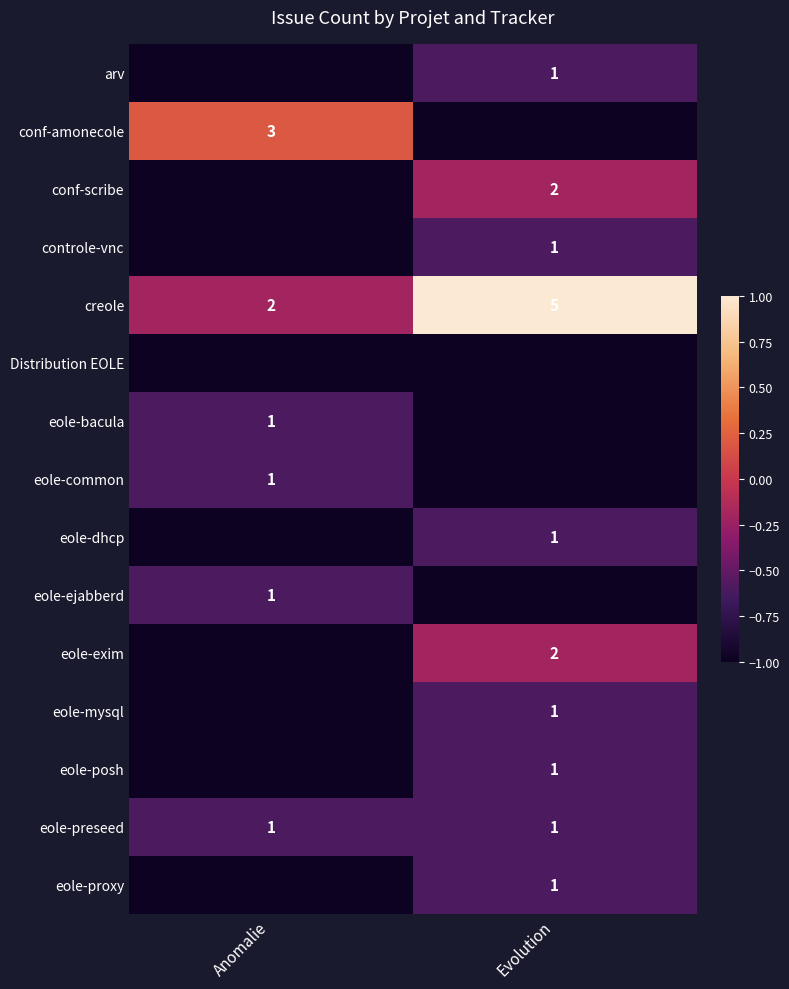

How many distinct data groups are displayed?

15